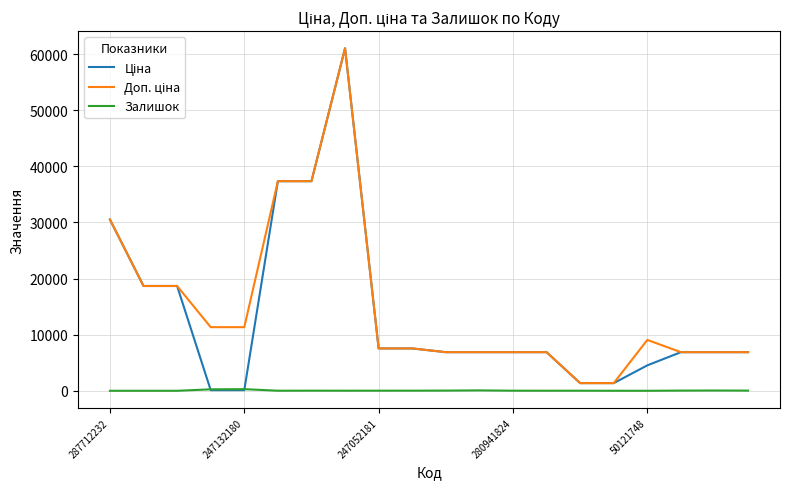

What is the greatest value displayed?

61024.7